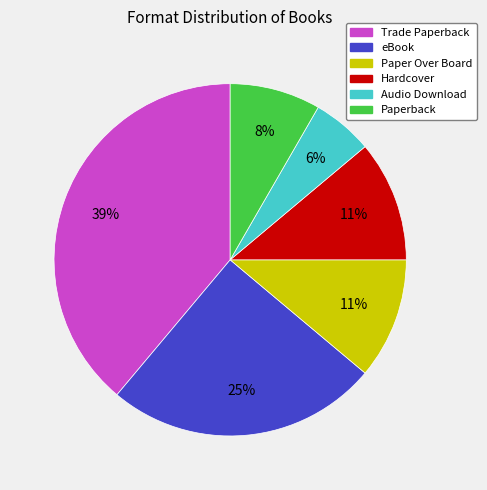

To the nearest percent, what is the combined percentage of Paper Over Board and eBook?

36%